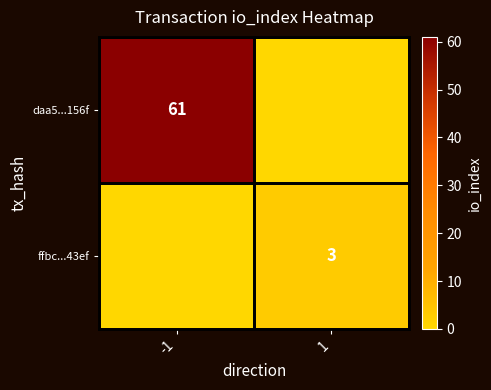

True or false: ffbc...43ef has a value of 5 at 1.

False